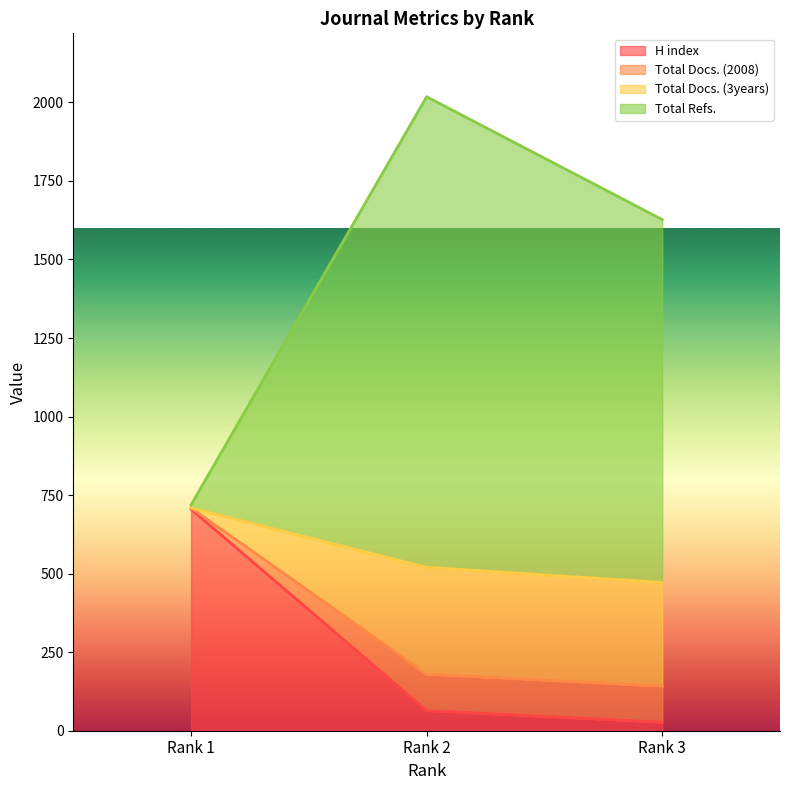

Rank the categories by H index value from highest to lowest.

Rank 1, Rank 2, Rank 3